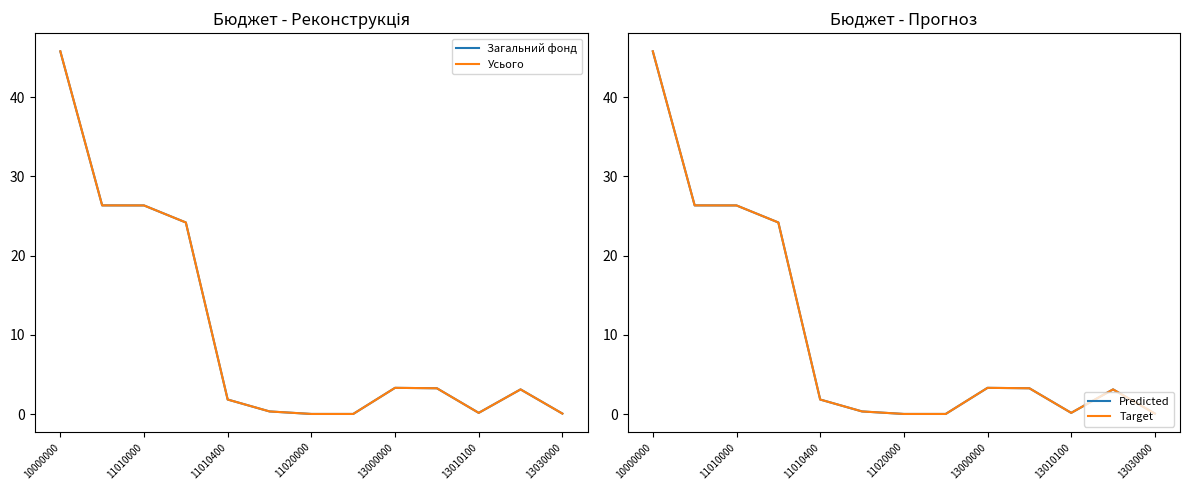

What is the maximum value for Усього?

45.8